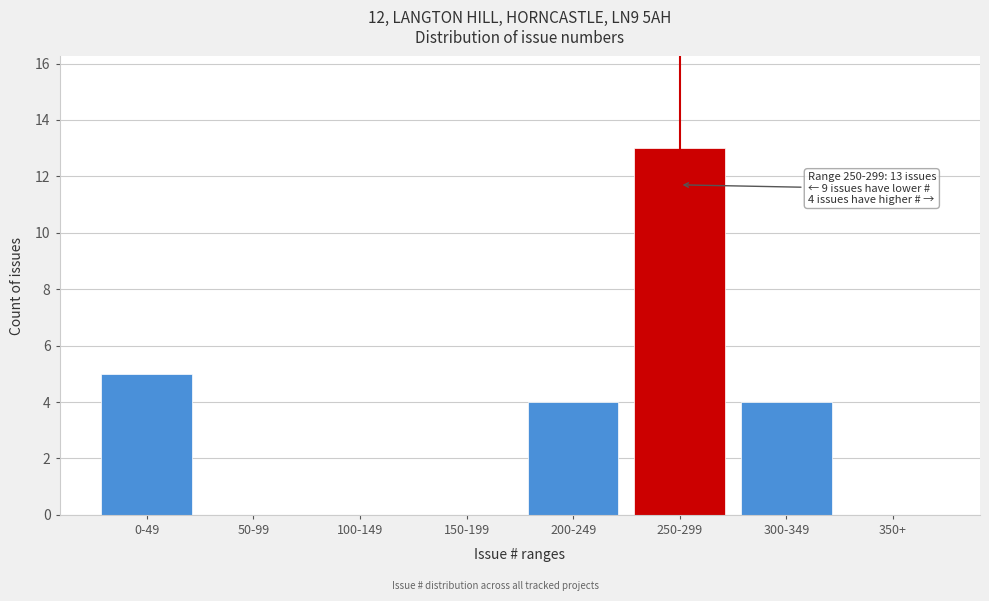

Reading left to right, transcribe all the data shown in this chart.

0-49=5	50-99=0	100-149=0	150-199=0	200-249=4	250-299=13	300-349=4	350+=0